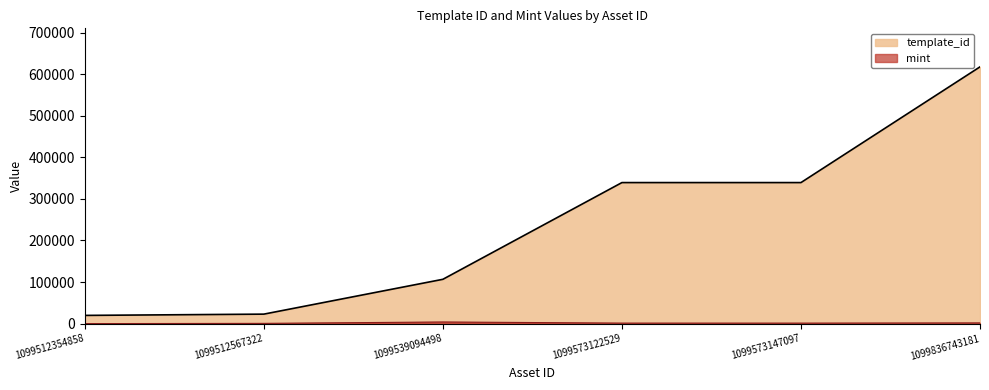

Is the value of mint at 1099836743181 greater than the value of template_id at 1099836743181?

No